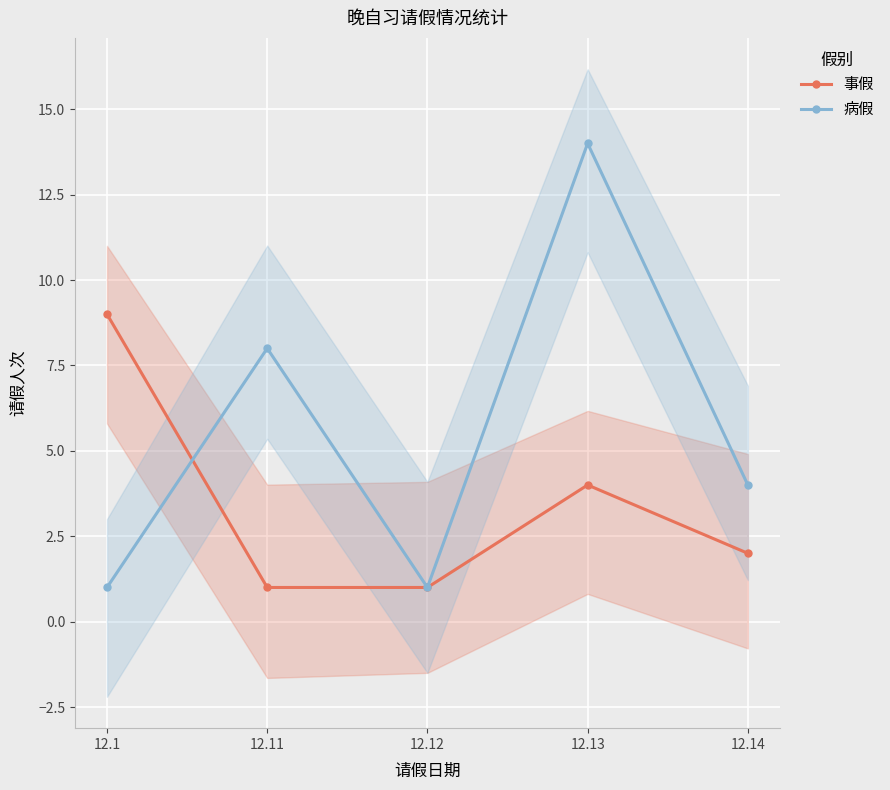

The value of 事假 at 12.14 is 2. True or false?

True